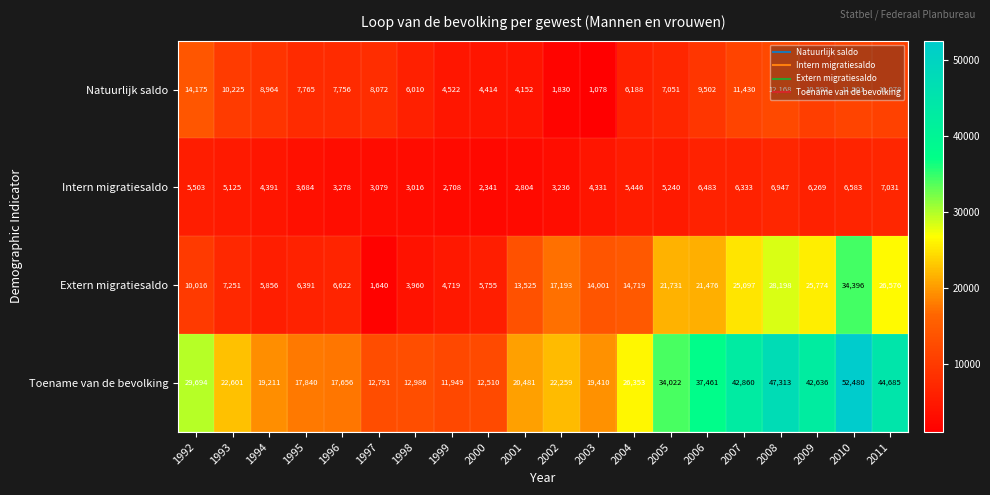

At which label does Extern migratiesaldo first exceed 14001?

2002